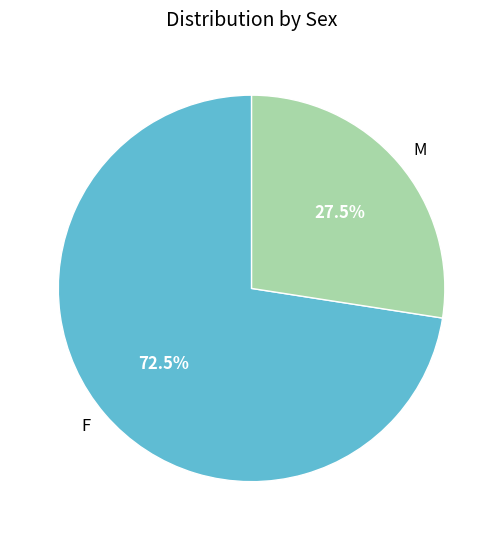

The F slice represents 85% of the pie. True or false?

False